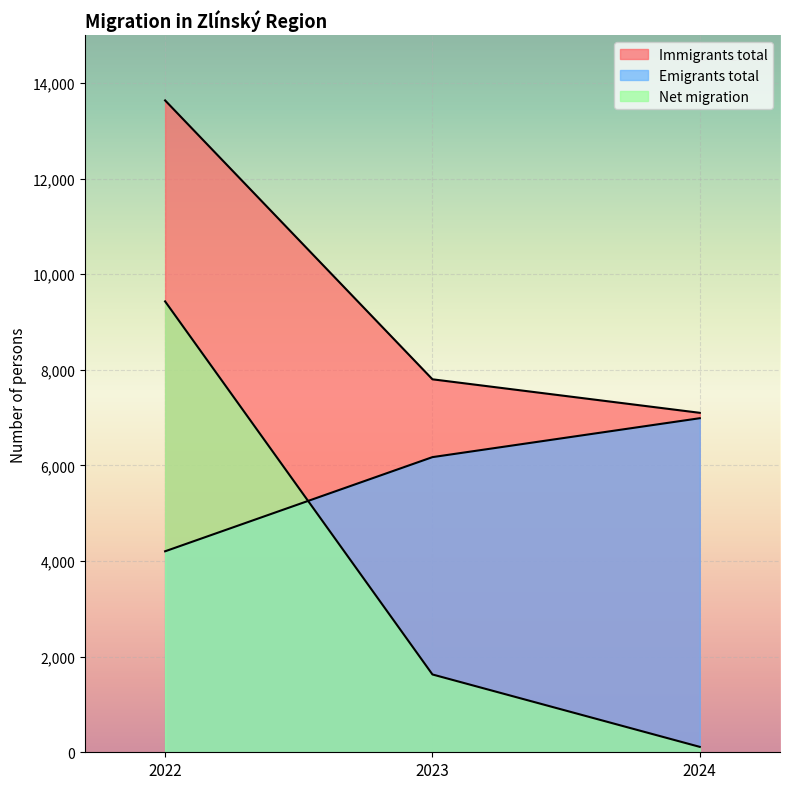

At which label does Net migration first exceed 1628?

2022